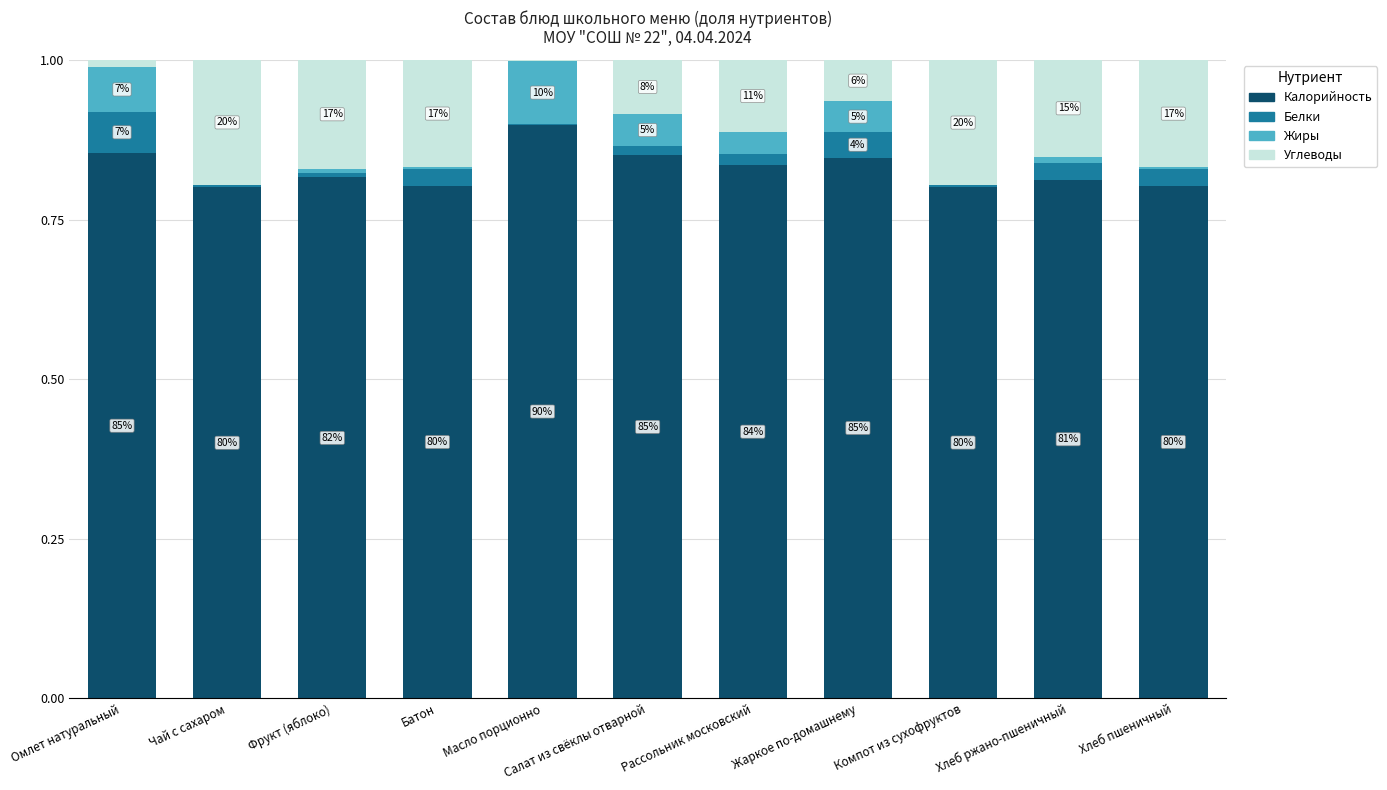

What are all the series names shown in the legend?

Калорийность, Белки, Жиры, Углеводы